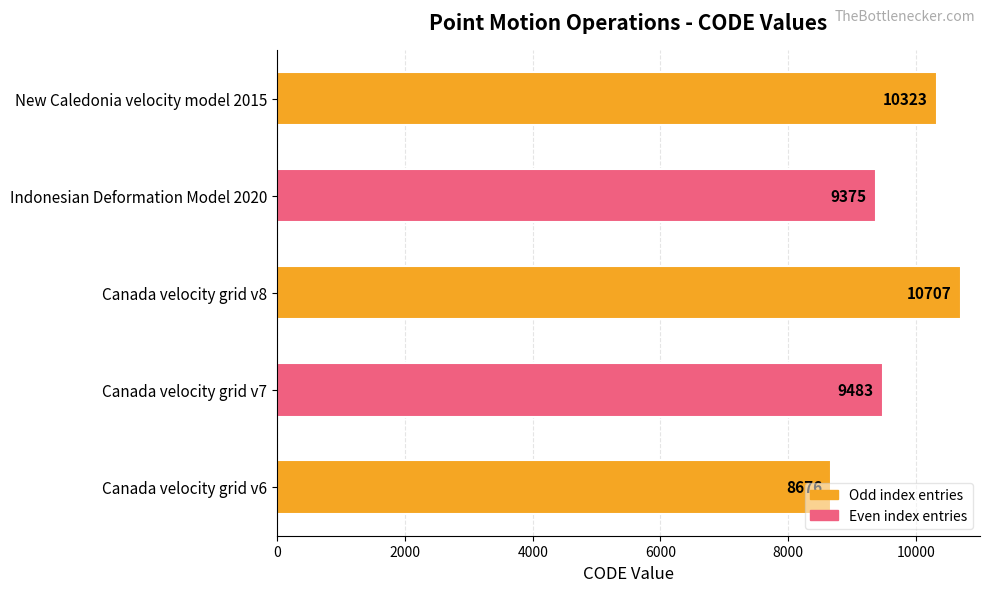

How many bars are there in total?

5